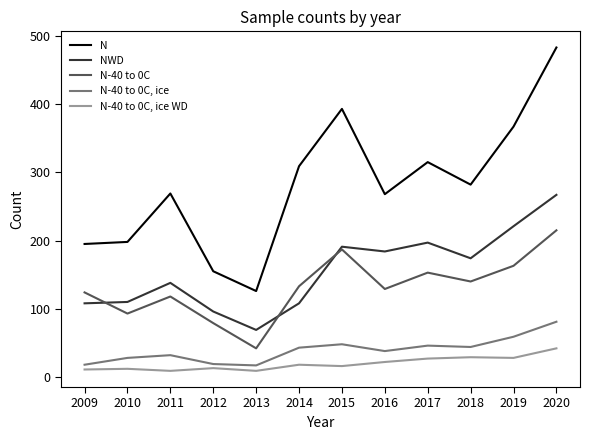

How many interior local peaks does the N-40 to 0C series have?

3